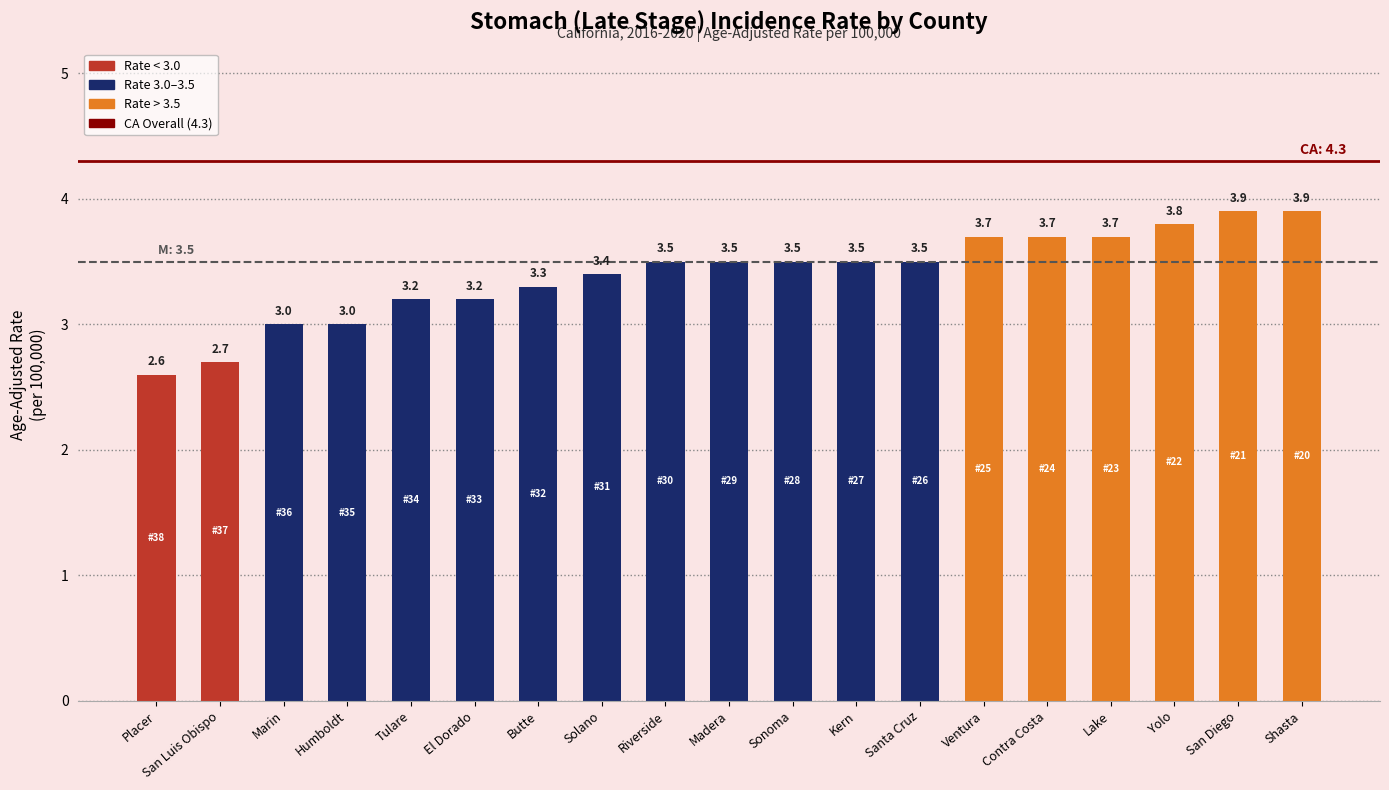

What is the sum of the values at Madera and Contra Costa?

7.2